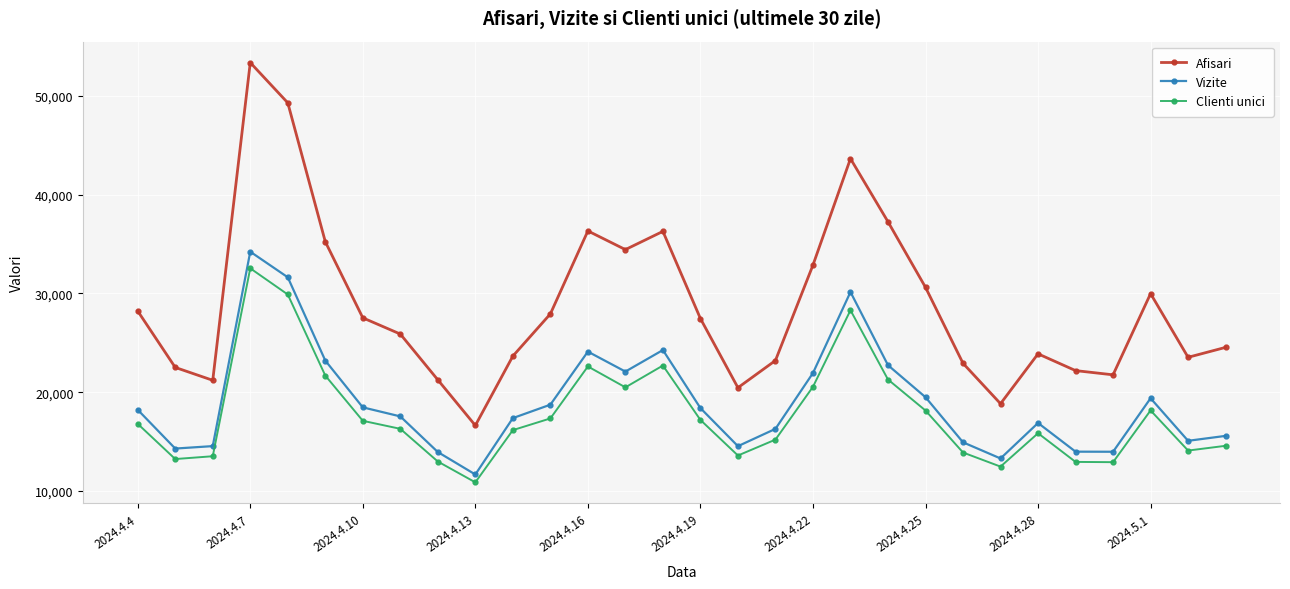

In Afisari, how many points are lower than both neighbors (excluding endpoints)?

7